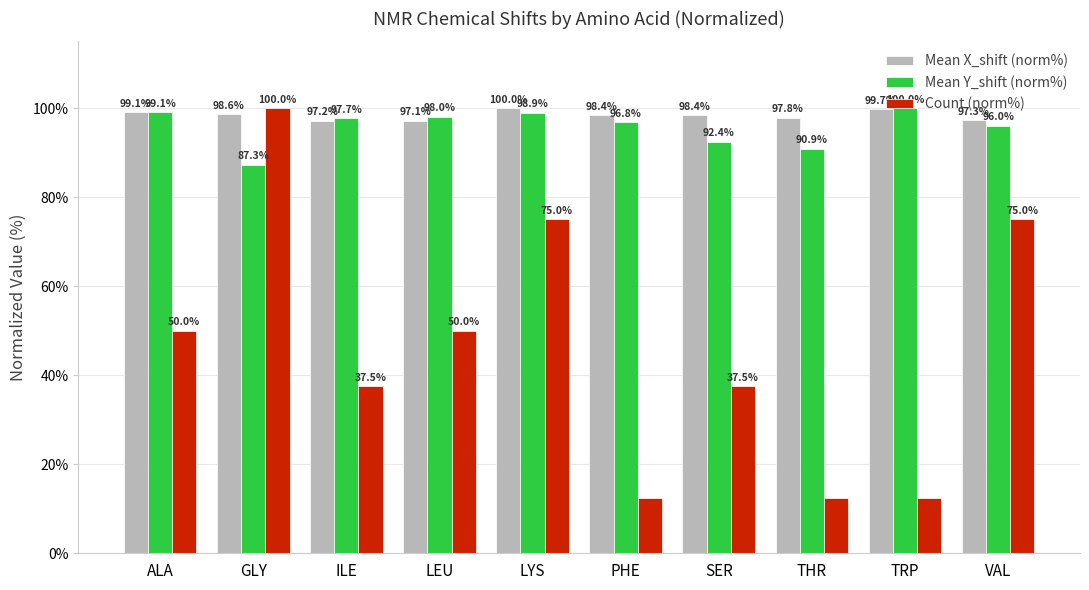

What is the sum of all Mean Y_shift (norm%) values?

957.1